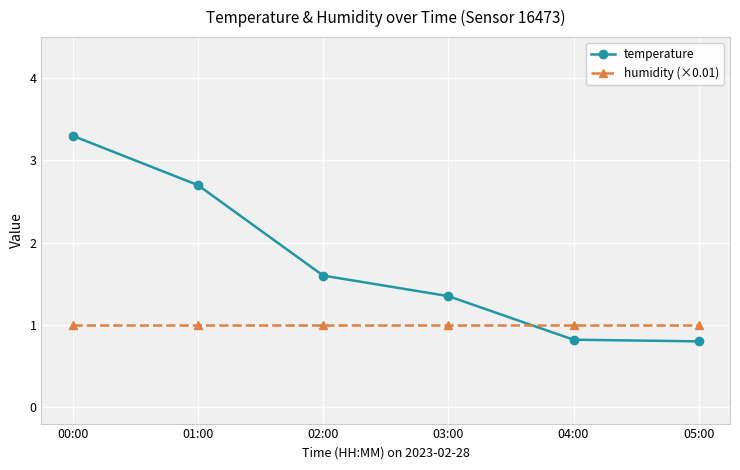

Count the temperature values in the range 0 to 2.

4